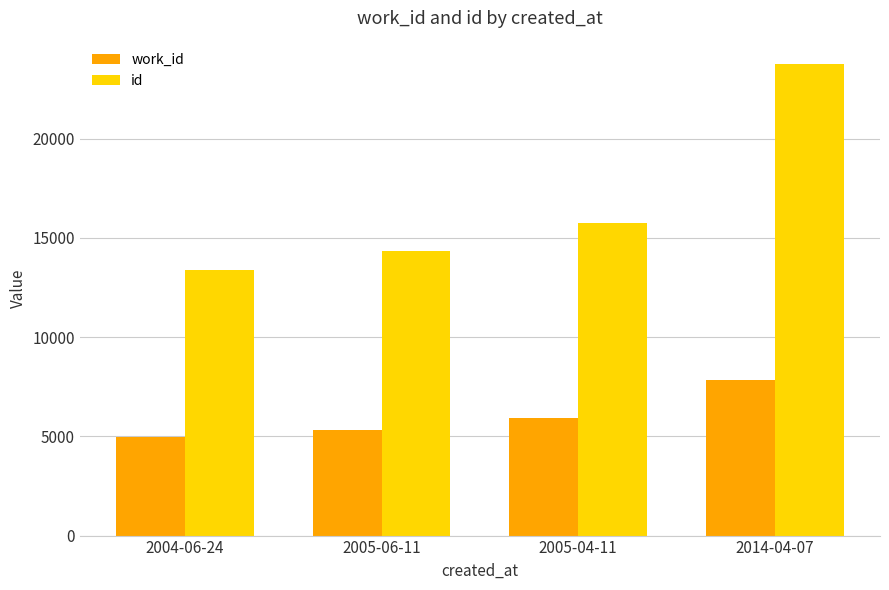

Count the number of data series in this chart.

2